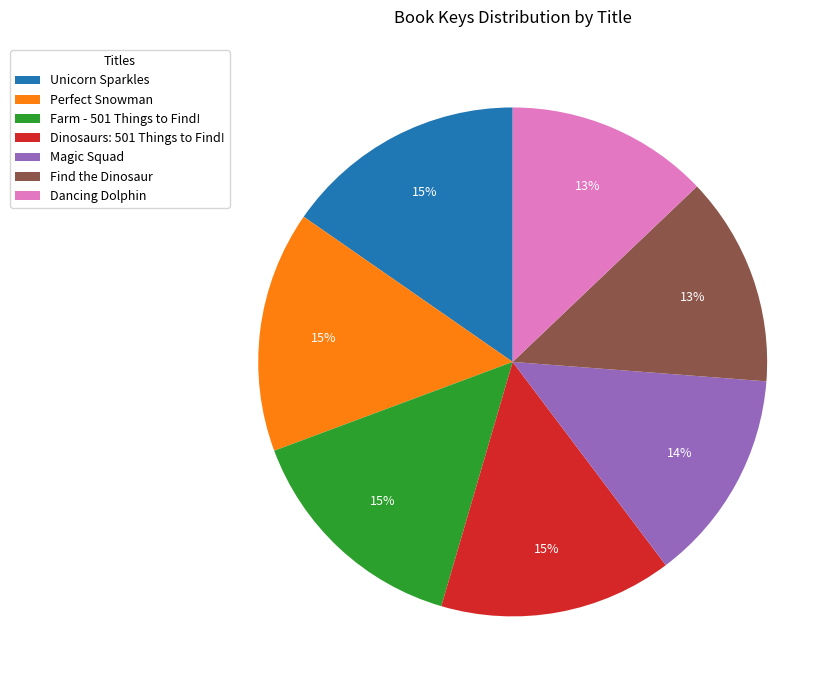

Is there a majority slice in this chart?

No